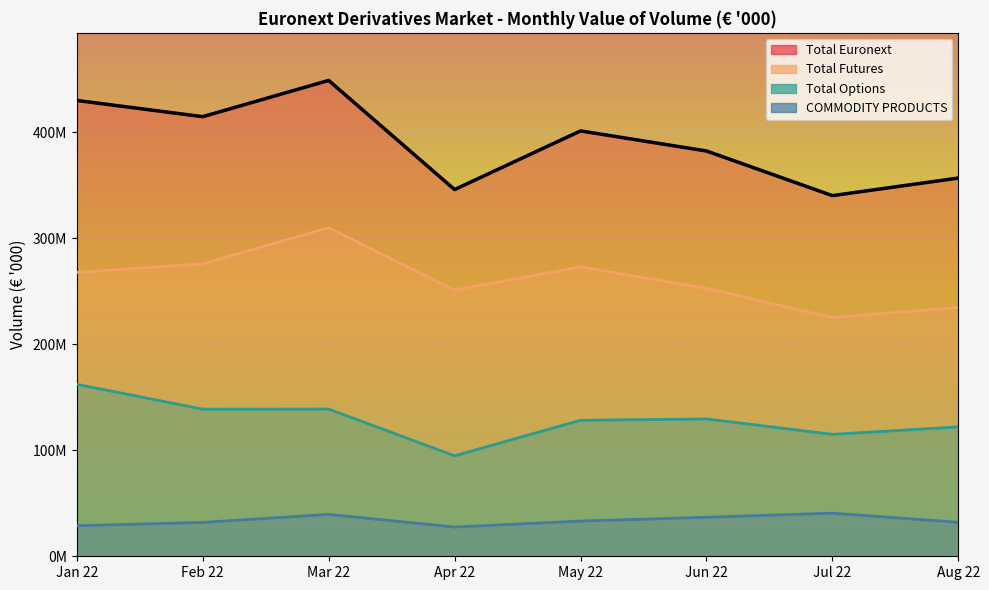

What is the minimum value for Total Euronext?

340.1